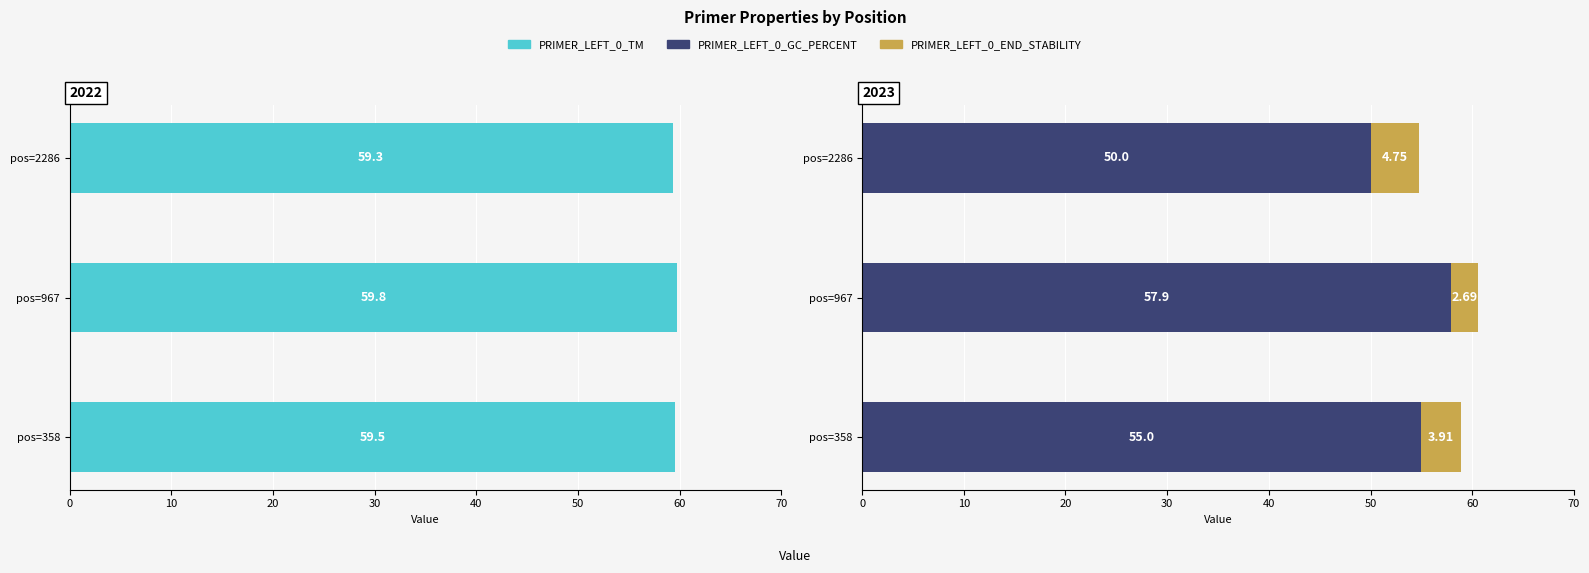

The value of PRIMER_LEFT_0_TM at pos=967 is 106.1. True or false?

False